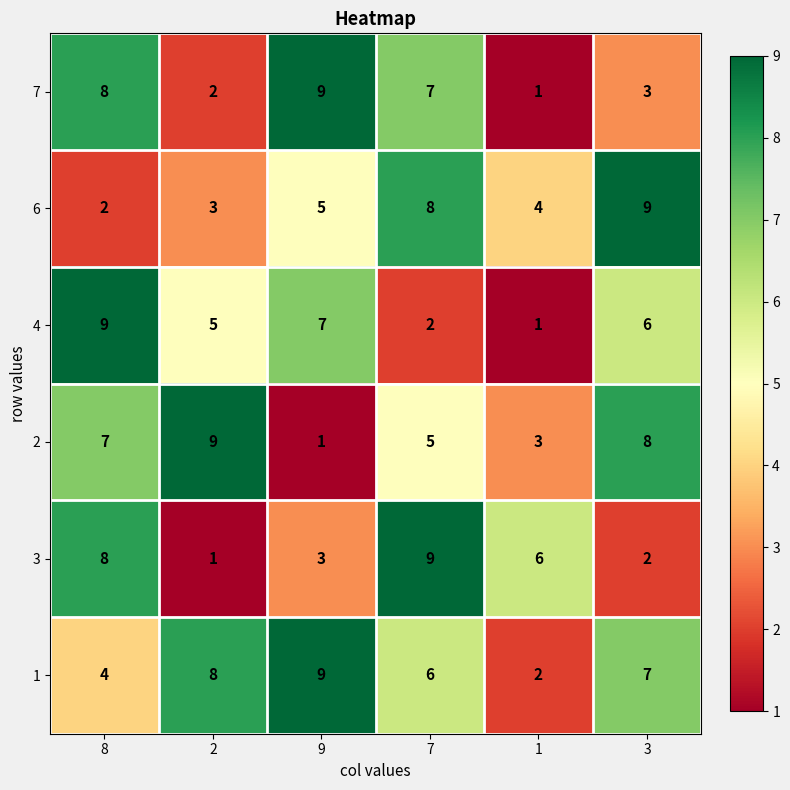

What is the difference between the maximum and second lowest values in the 4 series?

7